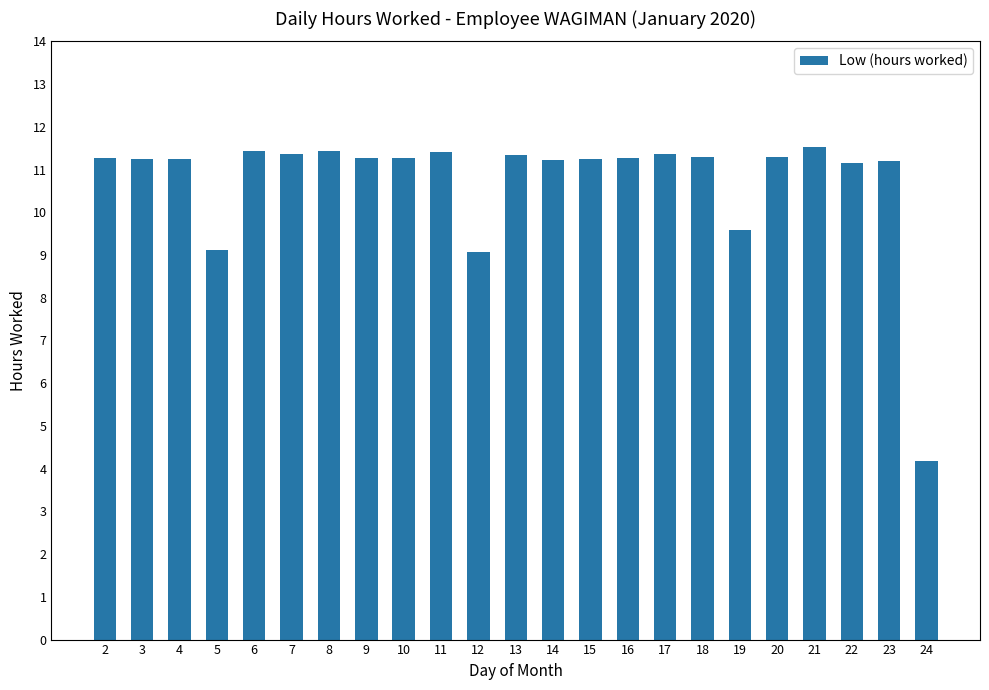

What is the minimum value shown in the chart?

4.2